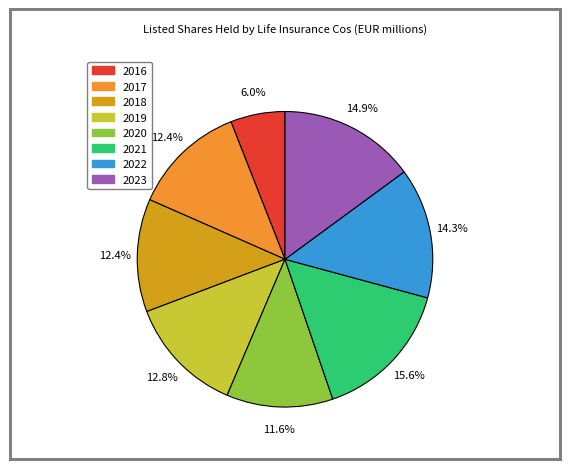

Is there a majority slice in this chart?

No